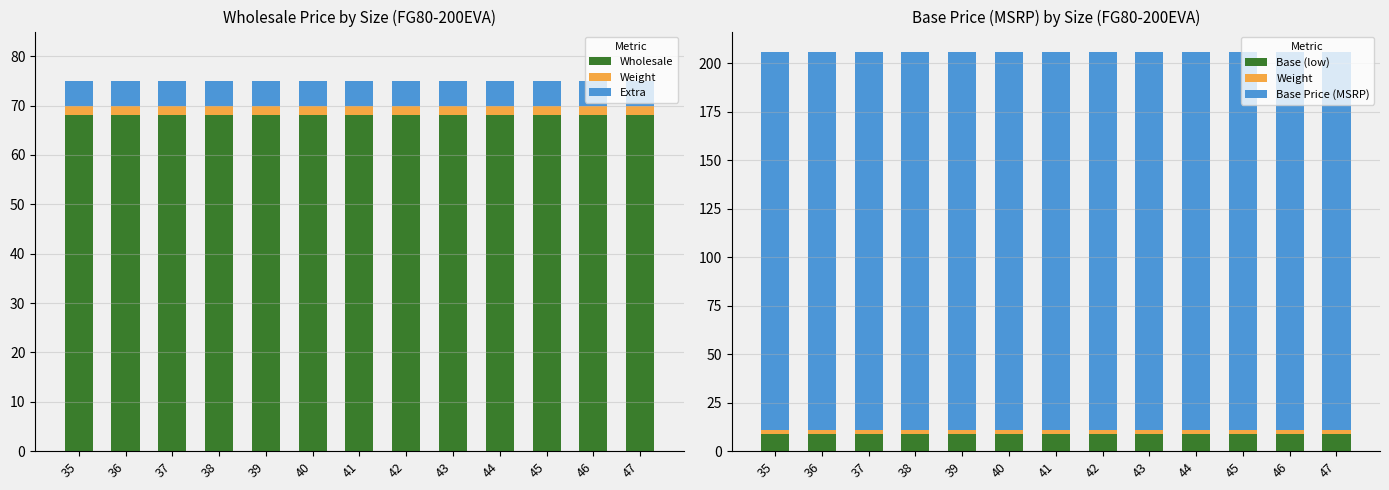

How many distinct data groups are displayed?

5